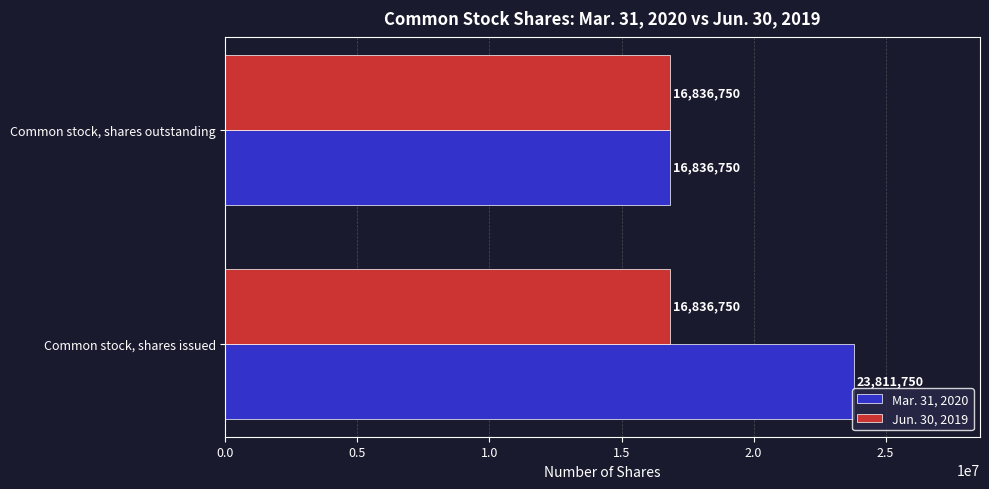

What is the difference between the maximum and minimum values in the Mar. 31, 2020 series?

6975000